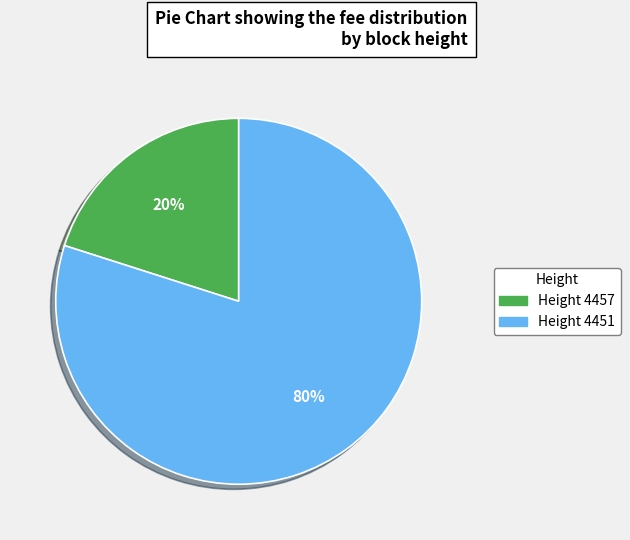

Is there a majority slice in this chart?

Yes